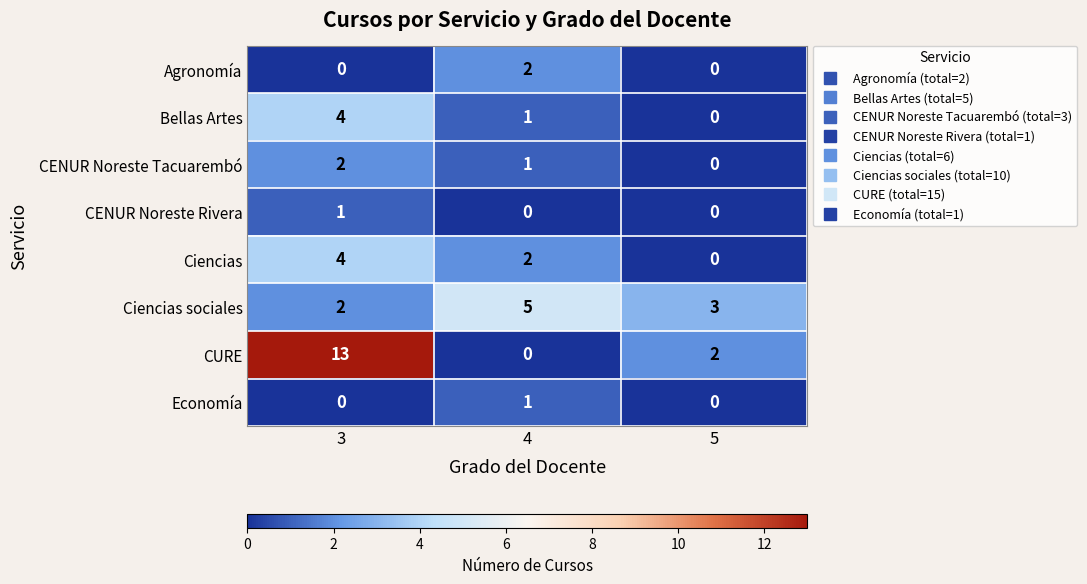

The CURE series shows 13 at 3. True or false?

True